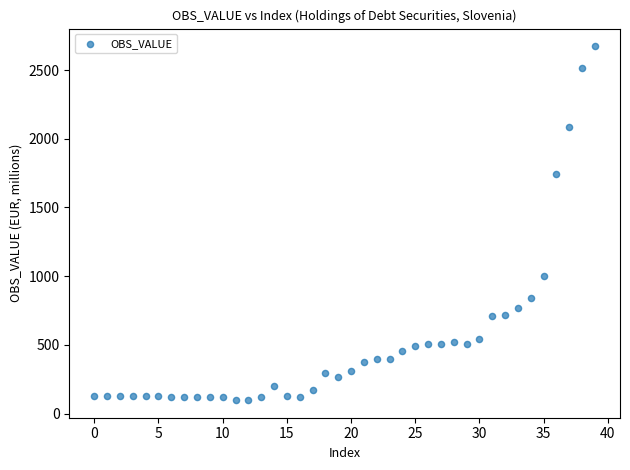

What Y value in the scatter plot is closest to 1386?

1744.2